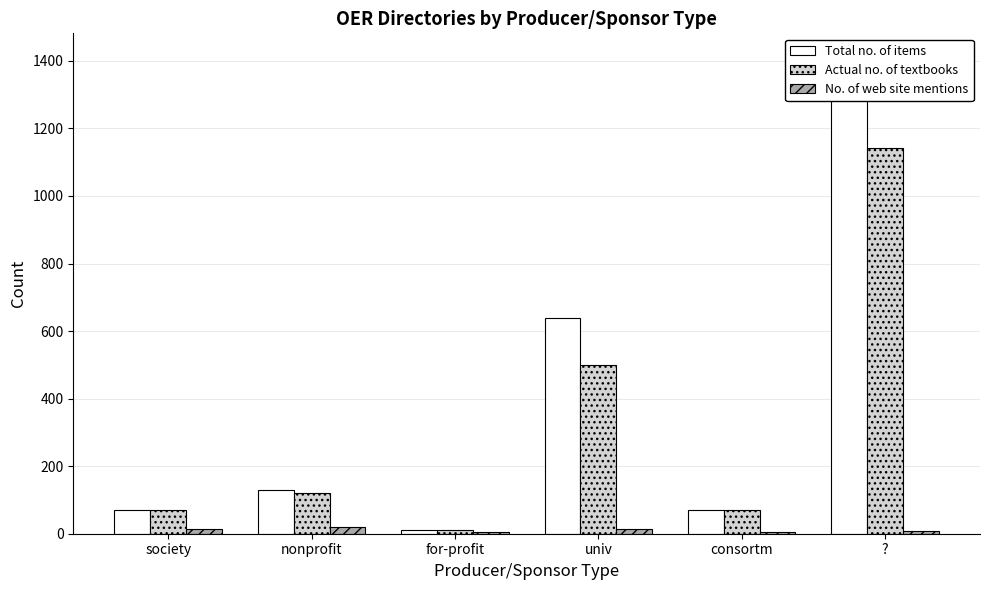

Reading left to right, transcribe all the data shown in this chart.

Total no. of items: society=70	nonprofit=130	for-profit=10	univ=640	consortm=70	?=1411
Actual no. of textbooks: society=70	nonprofit=120	for-profit=10	univ=500	consortm=70	?=1141
No. of web site mentions: society=14	nonprofit=21	for-profit=4	univ=15	consortm=5	?=9